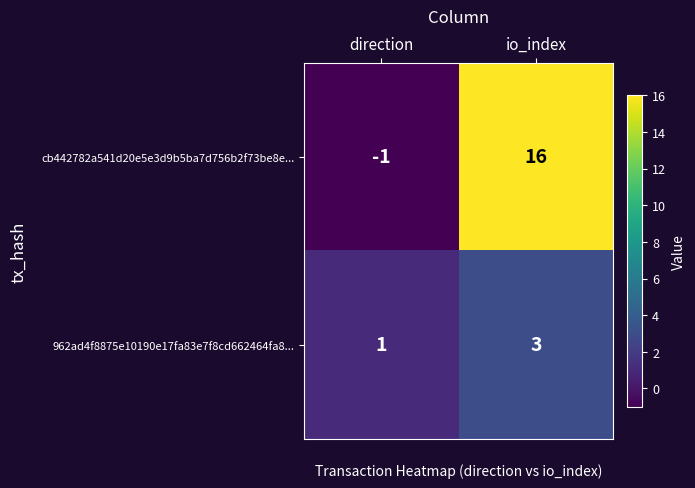

Rank the series by their average value, from lowest to highest.

962ad4f8875e10190e17fa83e7f8cd662464fa8..., cb442782a541d20e5e3d9b5ba7d756b2f73be8e...